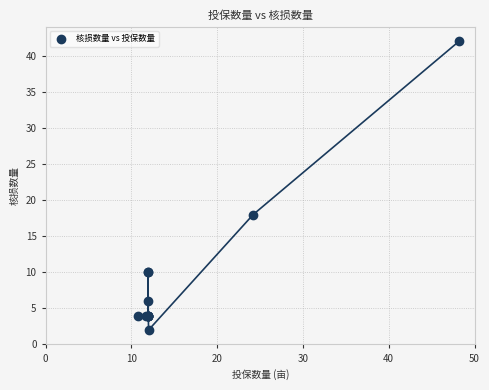

What Y value in the scatter plot is closest to 22?

18